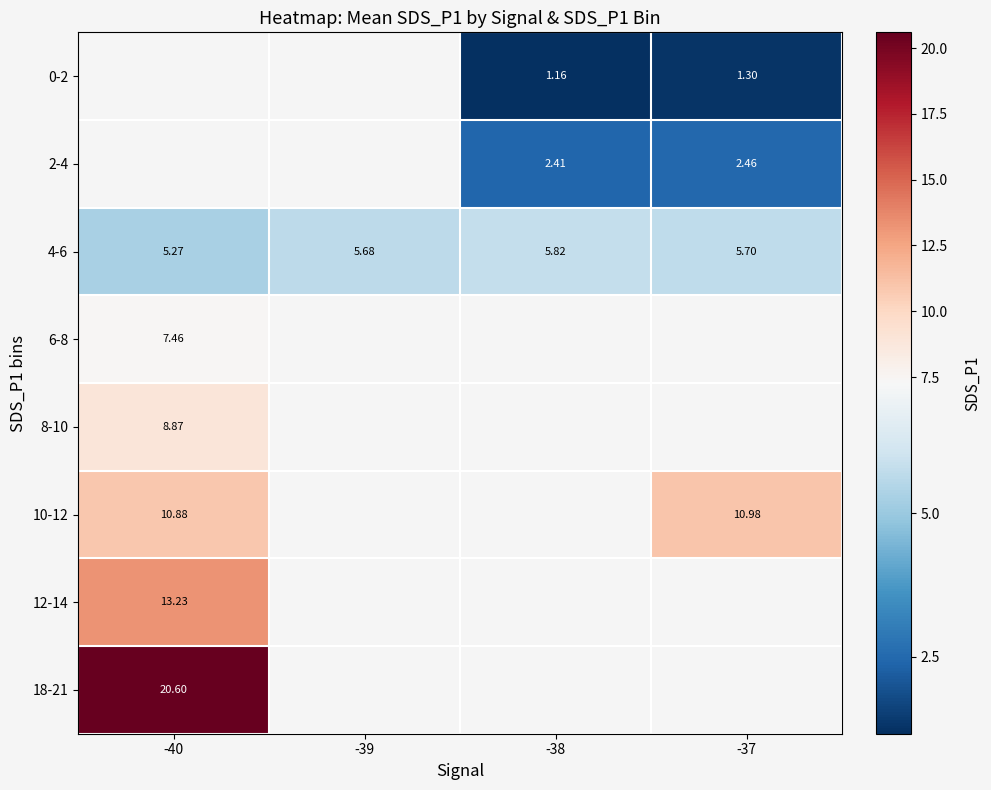

Is the value of 0-2 at -37 greater than the value of 2-4 at -37?

No